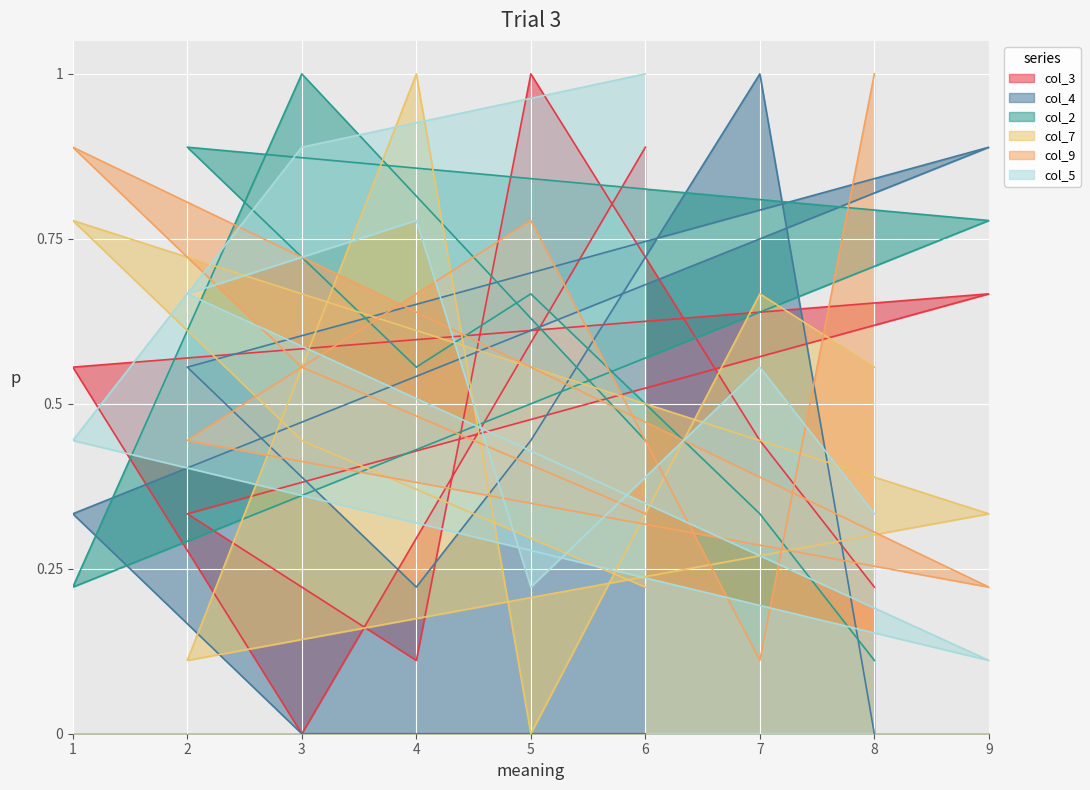

How many lines are shown in the chart?

6